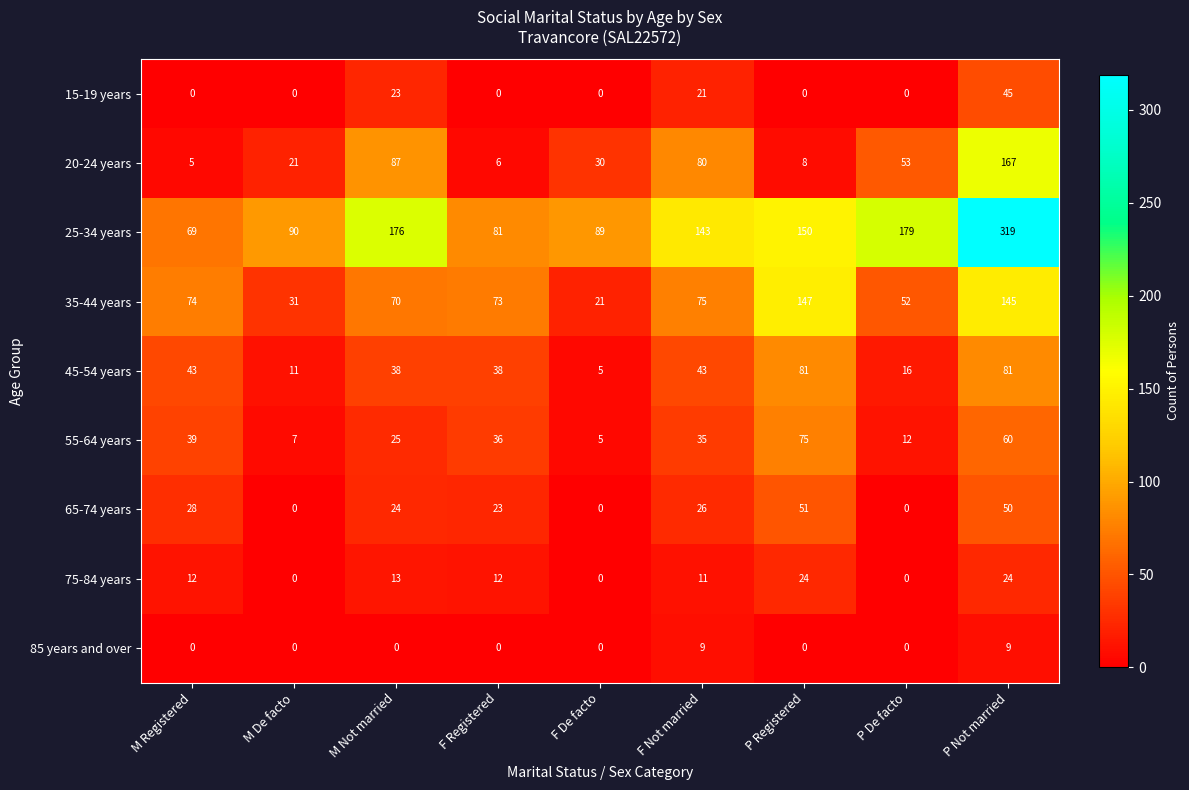

How many series are shown in this chart?

9